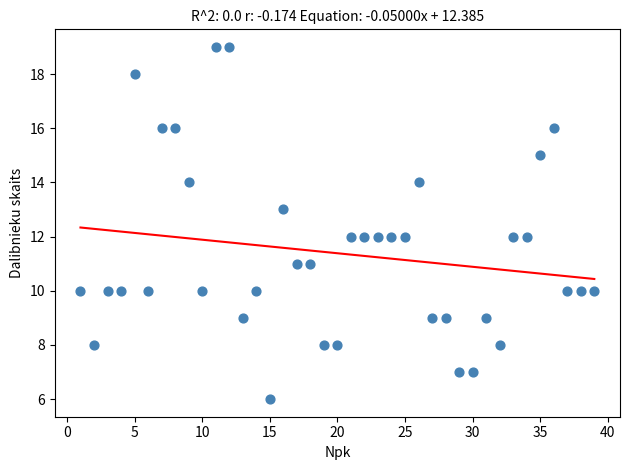

What is the range of X values (max minus min)?

38